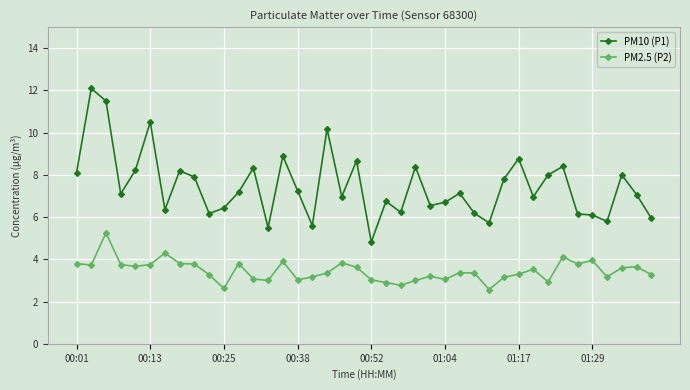

What is the value of the PM2.5 (P2) point at the 14th from the left?

3.0